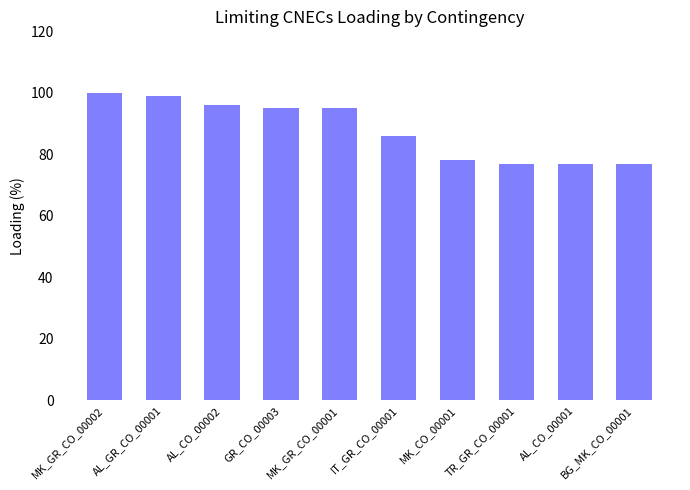

What is the maximum value shown in the chart?

100